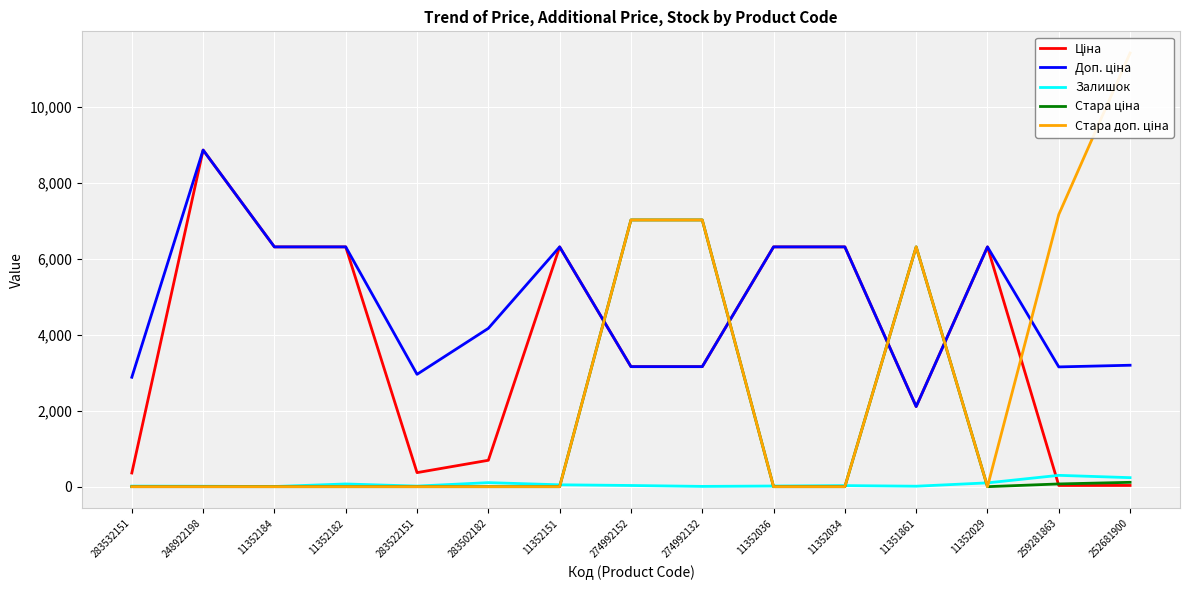

Which series has the widest spread of values?

Стара доп. ціна